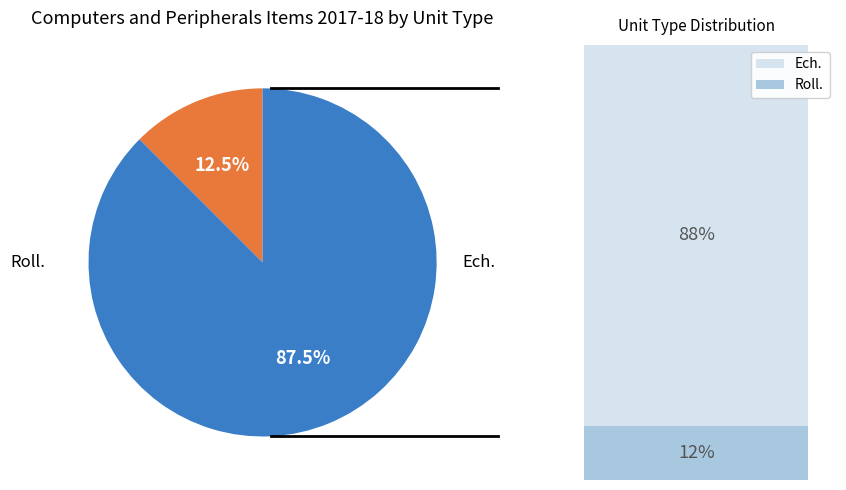

Is there any slice that represents more than half of the pie?

Yes